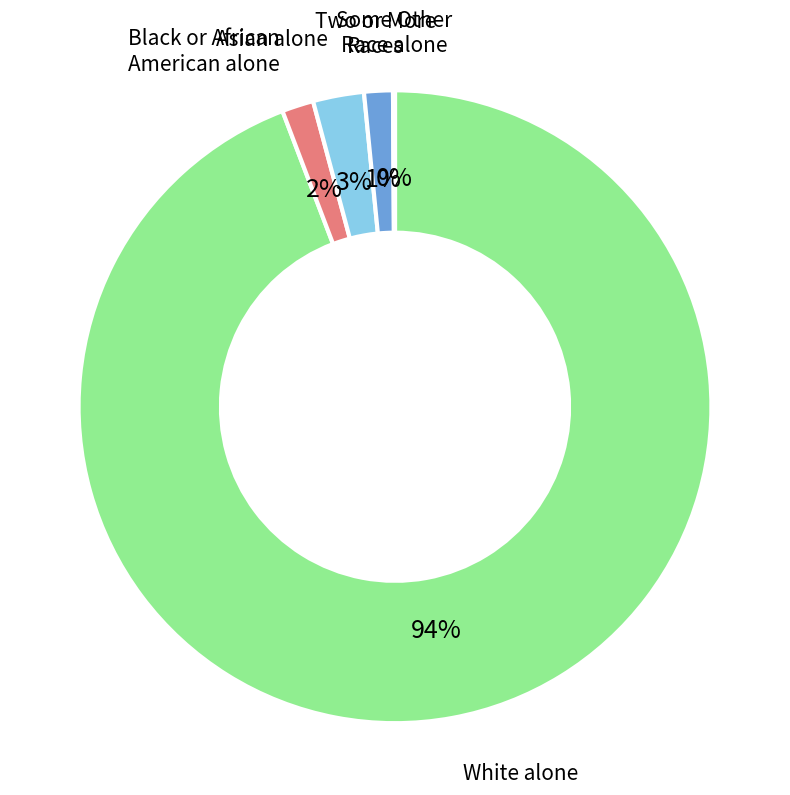

Which slice is the largest?

White alone